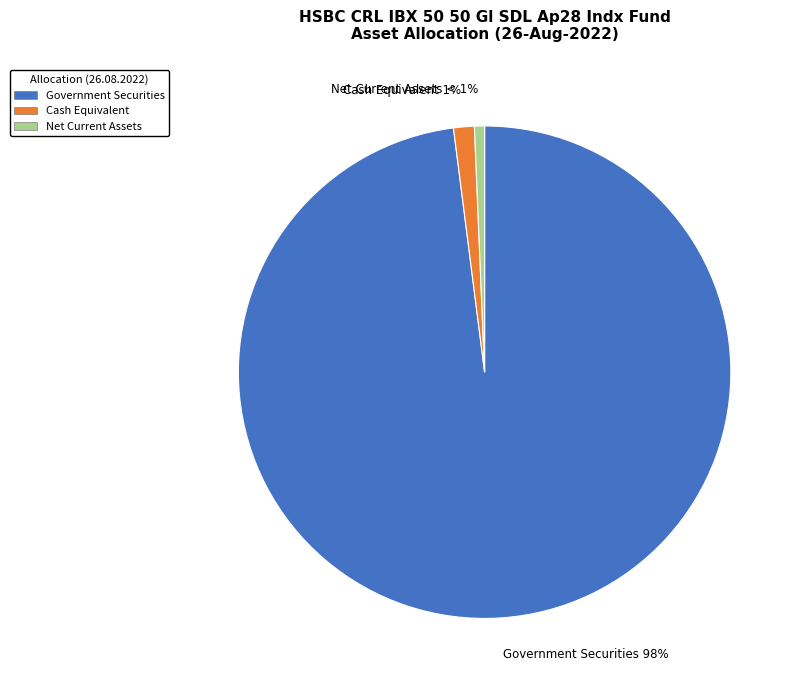

To the nearest percent, what is the difference between the Government Securities and Cash Equivalent slice percentages?

97%